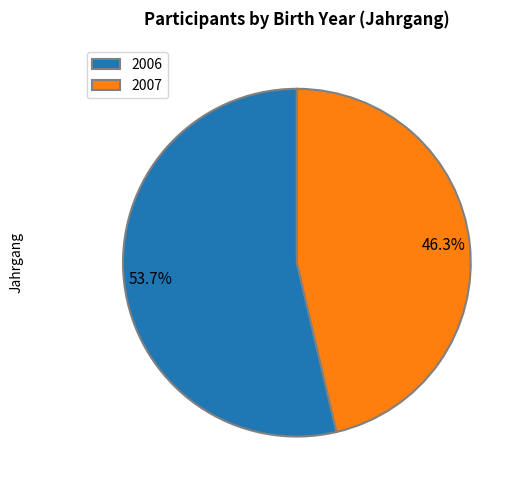

How many slices are in this pie chart?

2